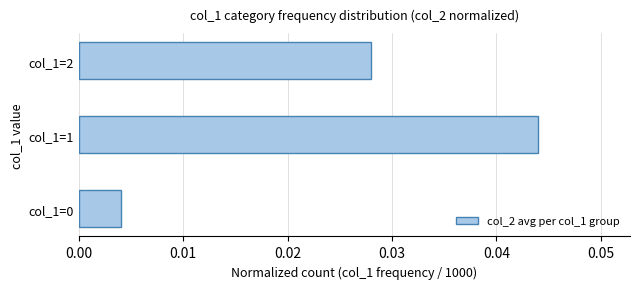

How many values are between 0 and 1?

3